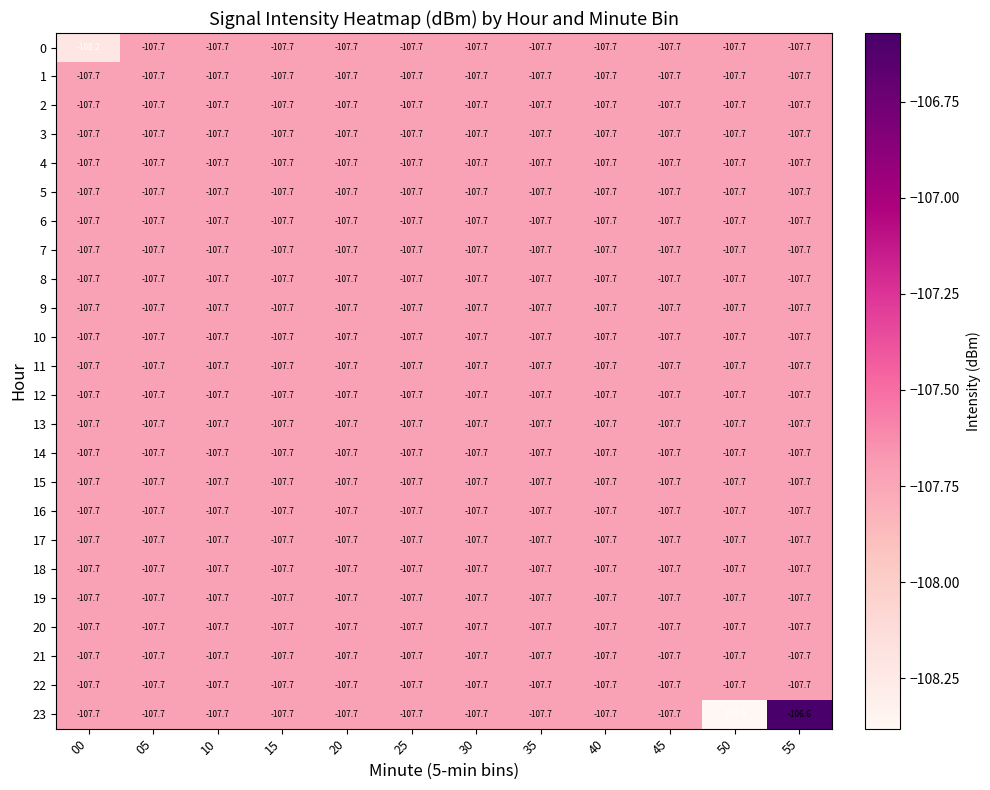

What is the highest value of the 20 series?

-107.7